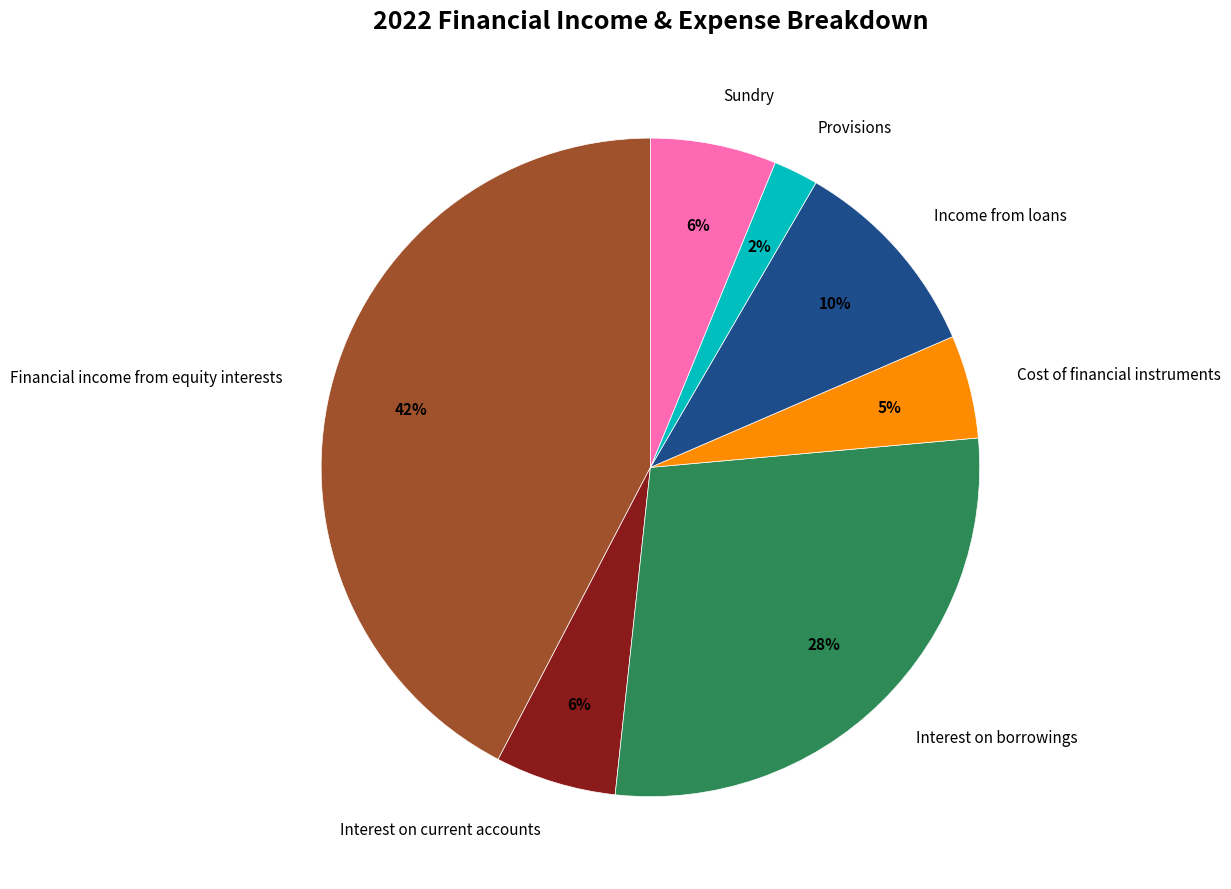

Is it true that Interest on current accounts is 11% of the pie?

False